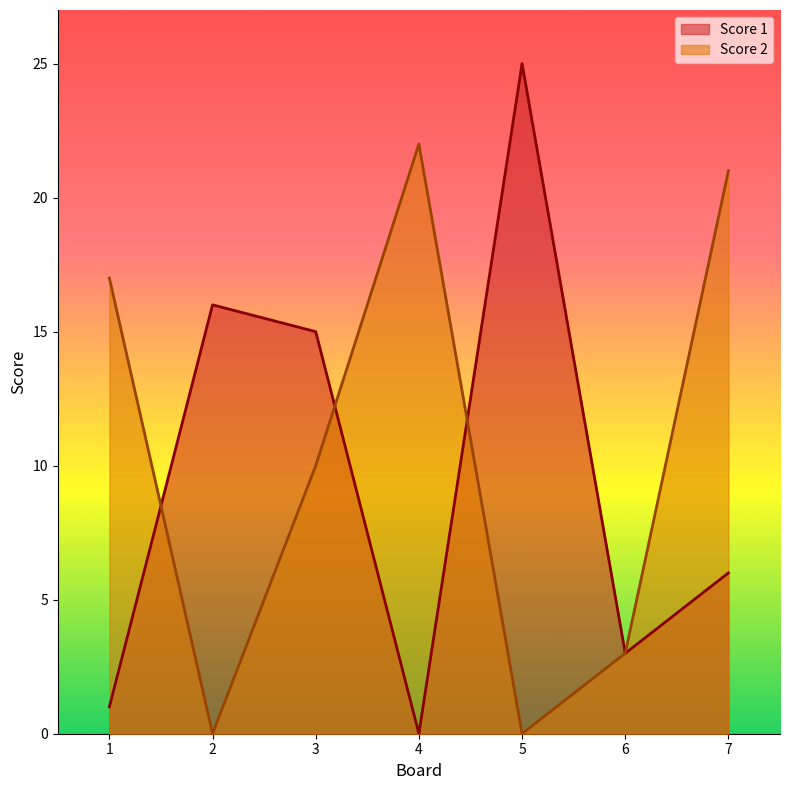

What are all the series names shown in the legend?

Score 1, Score 2